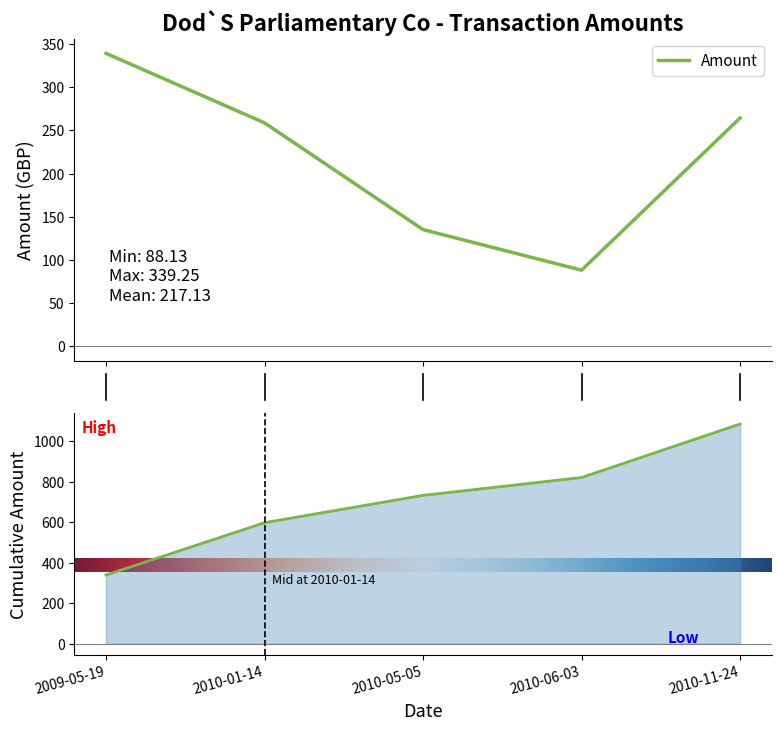

Which label corresponds to the largest value in the chart?

2009-05-19